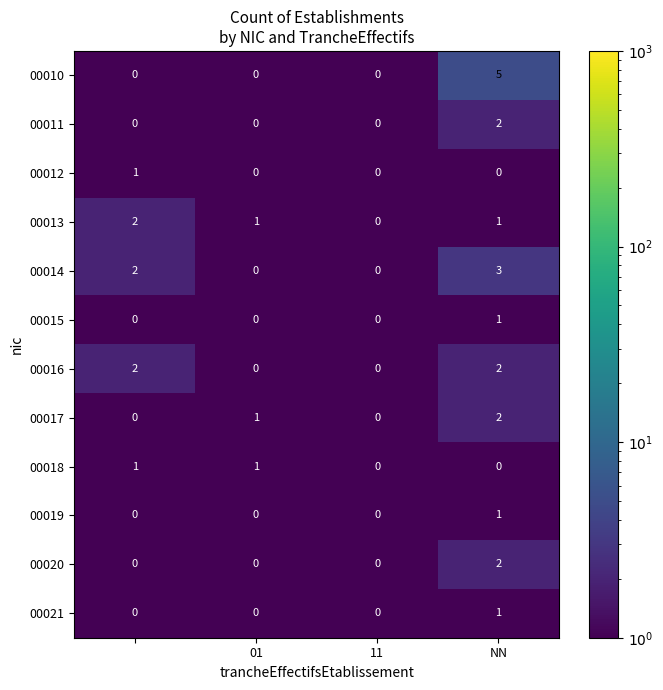

Which series has the widest spread of values?

00010